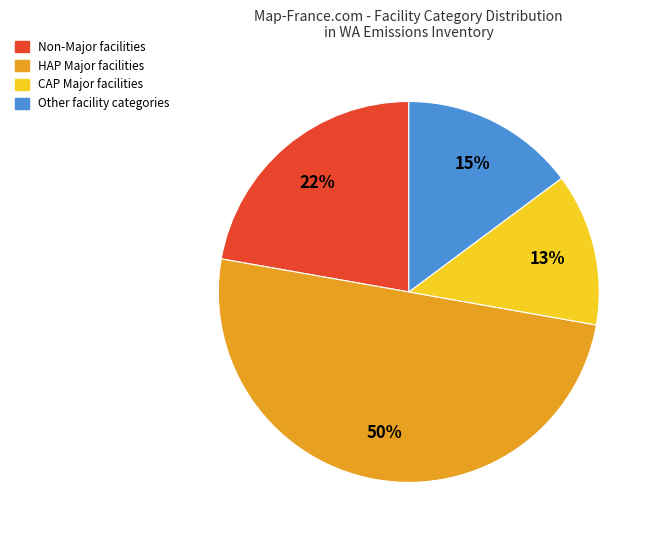

Rank the categories by value from lowest to highest.

CAP Major, Other, Non-Major, HAP Major